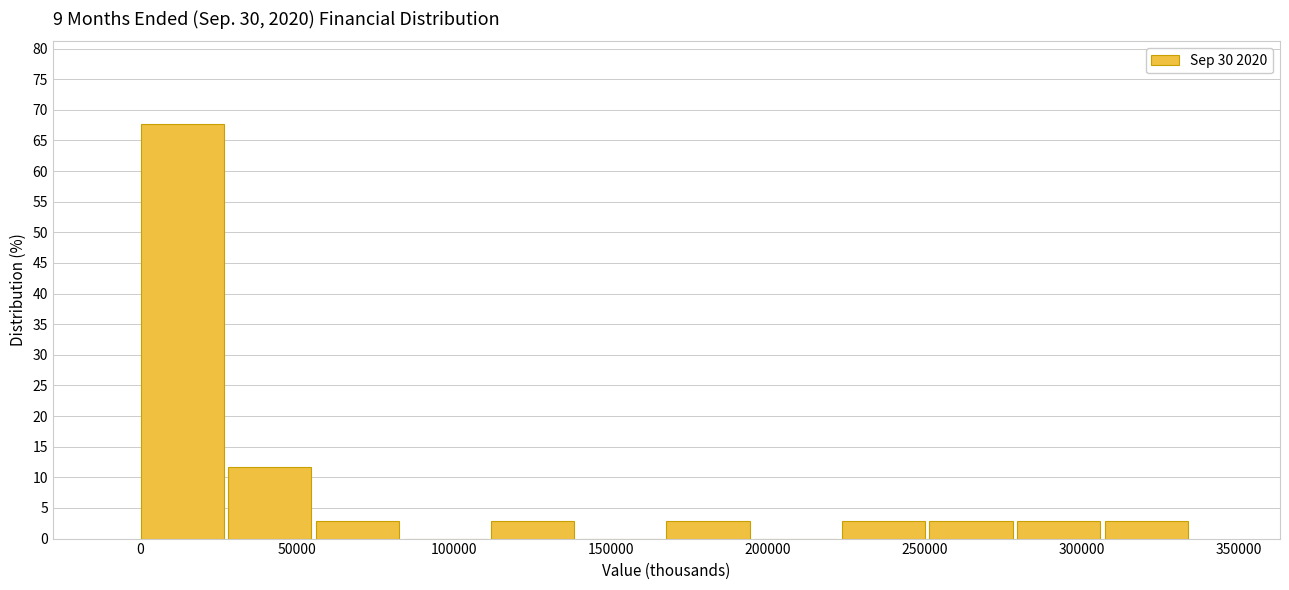

Over which range of the x-axis is the bar tallest?

0 to 30000